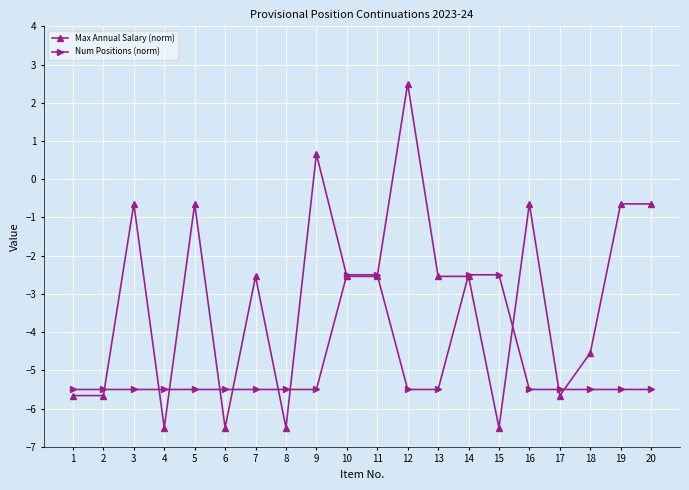

Rank the series at 6 from lowest to highest value.

Max Annual Salary (norm), Num Positions (norm)